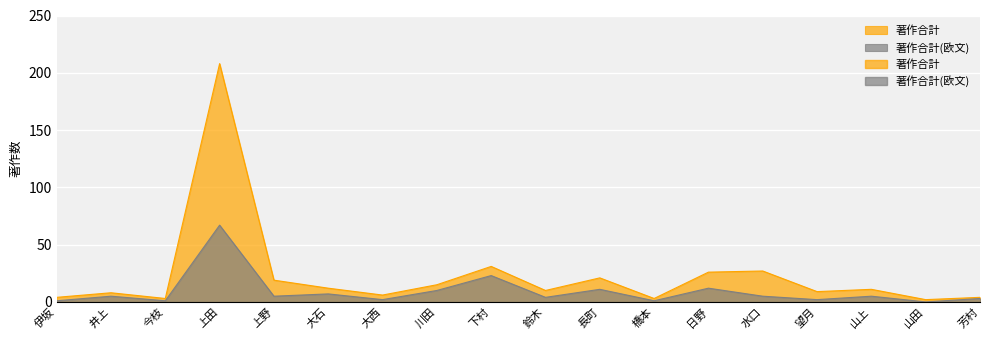

Which series has the largest total across all categories?

著作合計